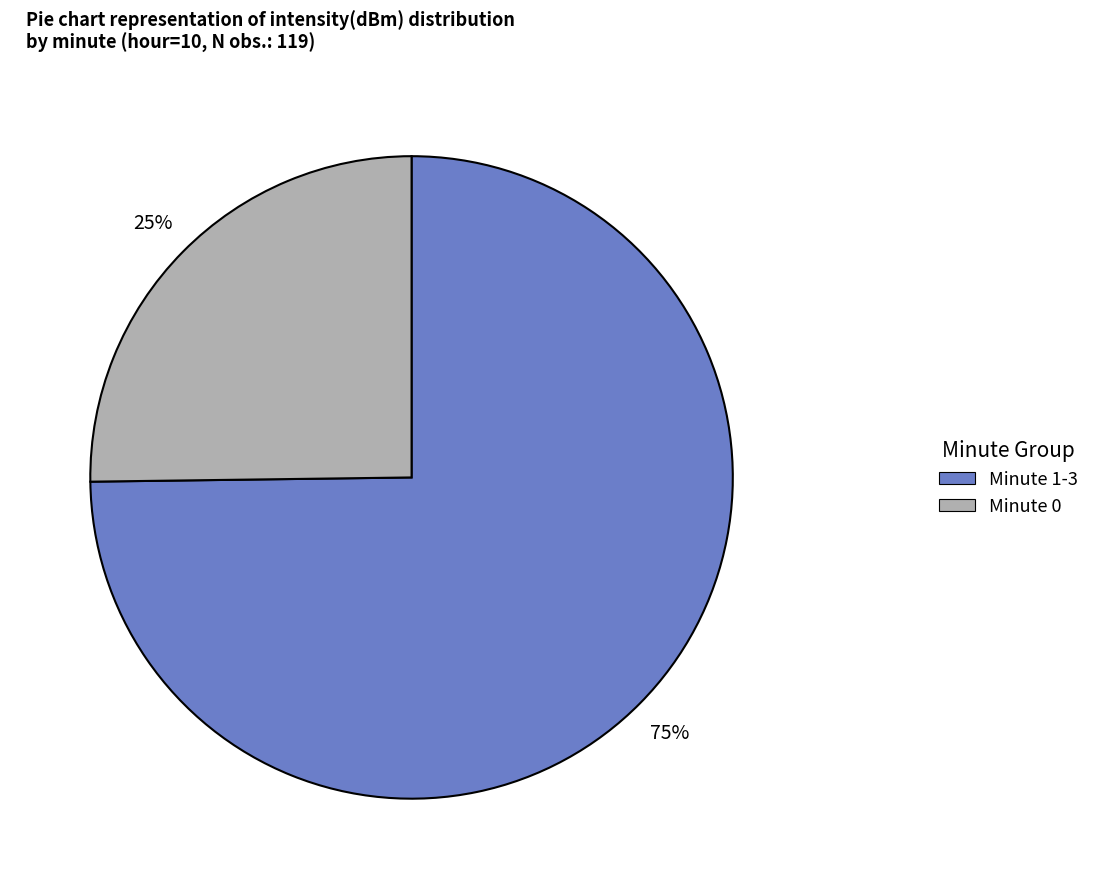

How many slices are in this pie chart?

2